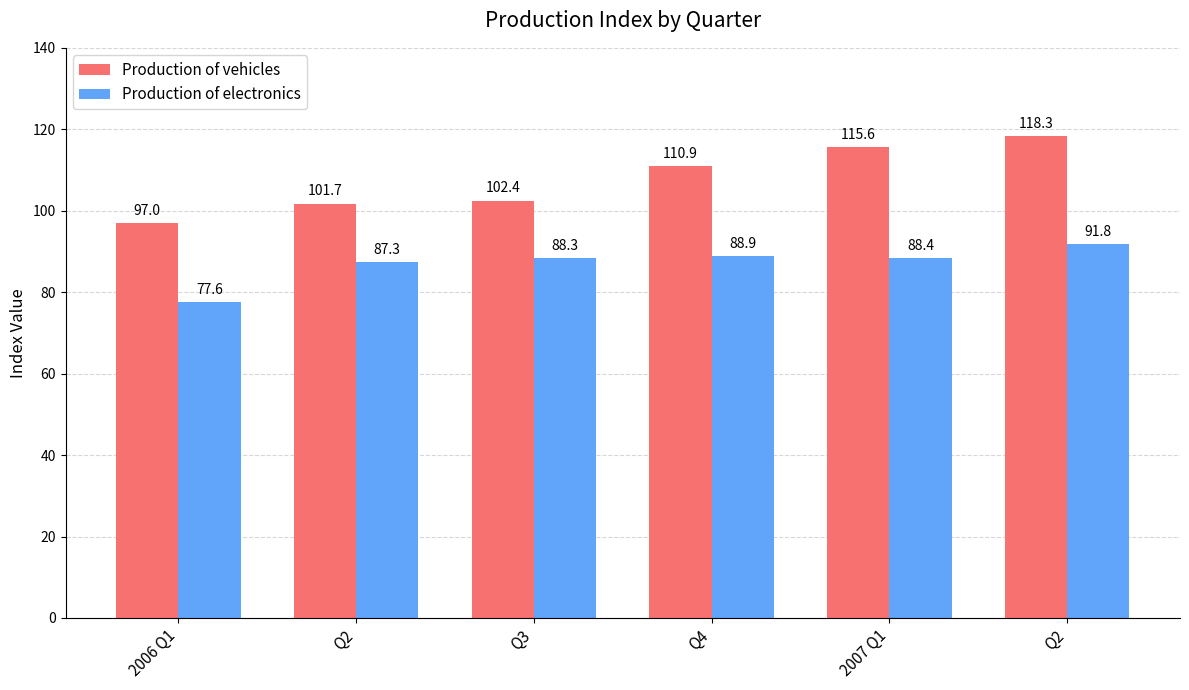

At which label is Production of electronics closest to 84?

Q2